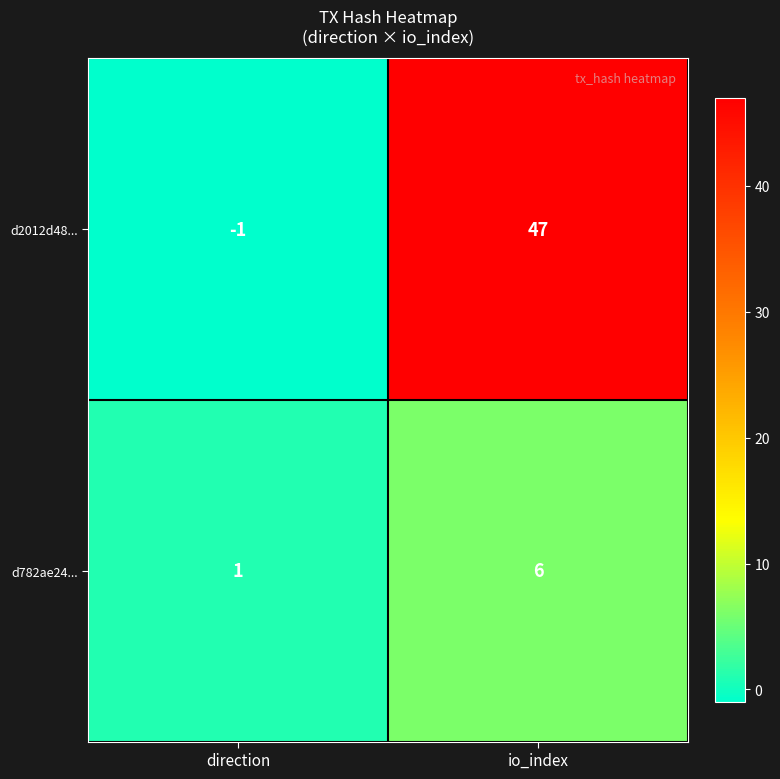

List the series in order of their peak value, highest first.

d2012d48..., d782ae24...